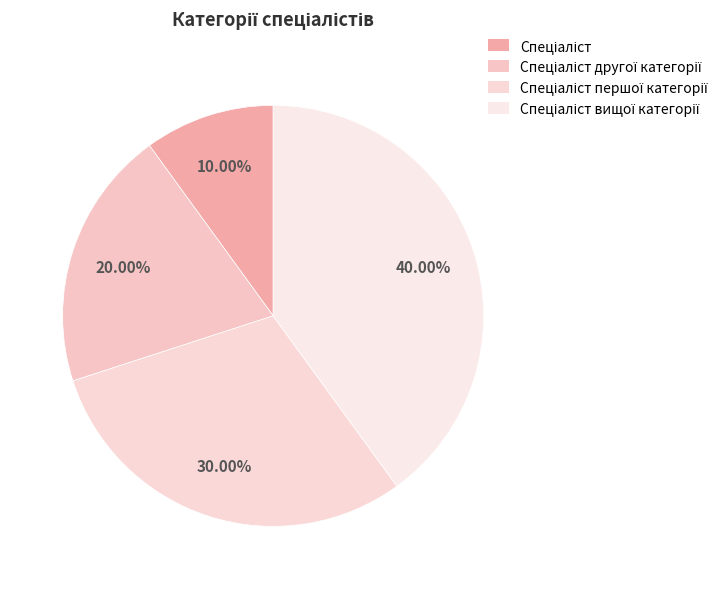

To the nearest percent, what is the difference between the Спеціаліст першої категорії and Спеціаліст другої категорії slice percentages?

10%